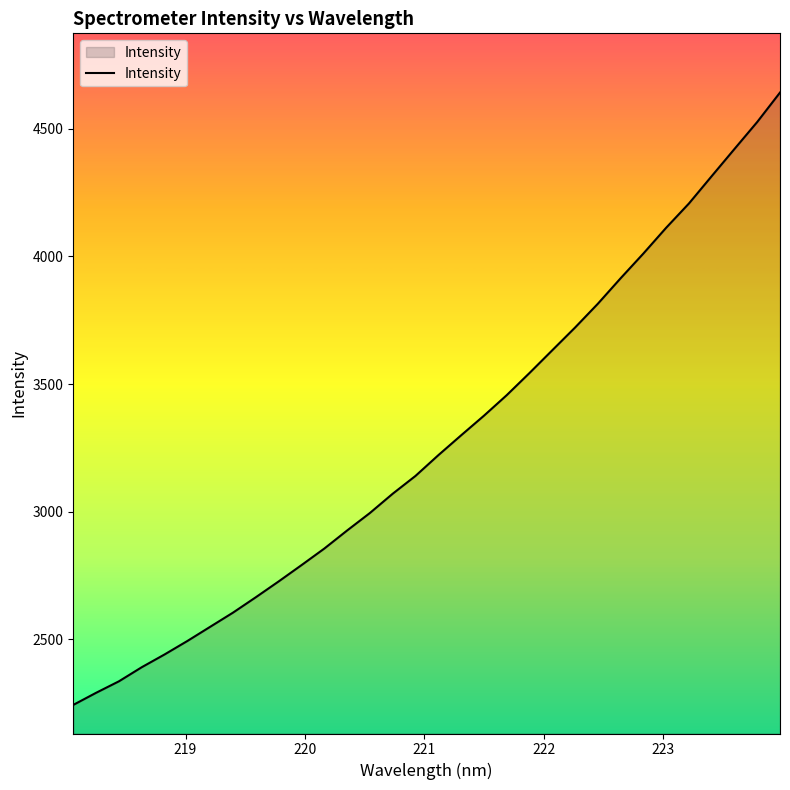

What is the smallest value displayed?

2242.2